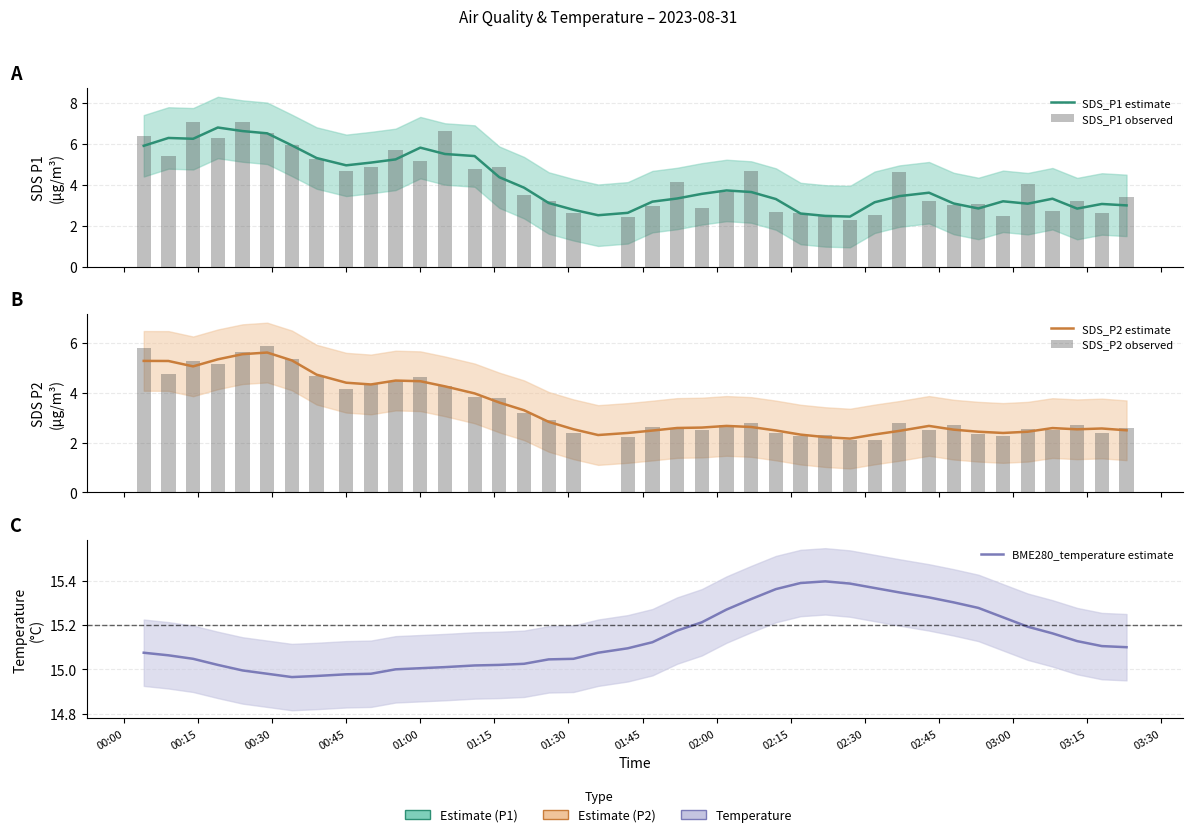

Count the number of data series in this chart.

5